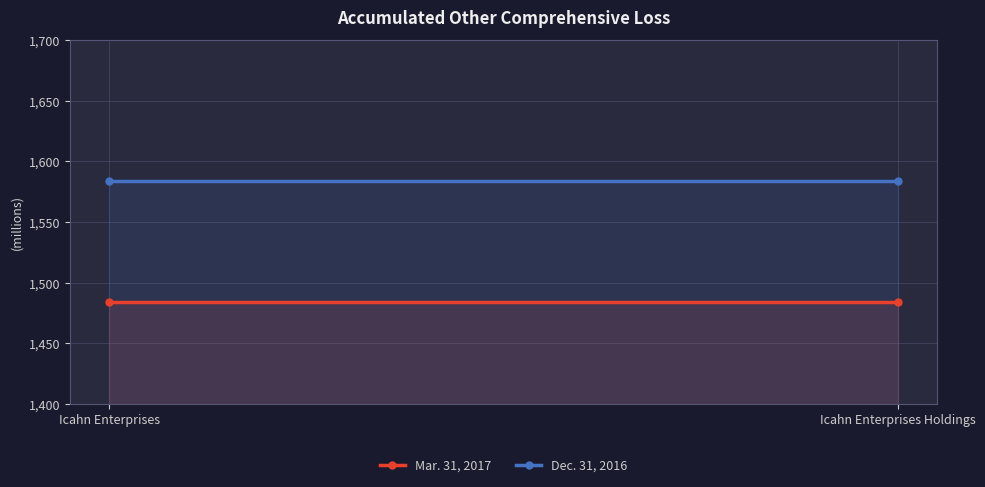

Is the value of Mar. 31, 2017 at Icahn Enterprises greater than the value of Dec. 31, 2016 at Icahn Enterprises?

No